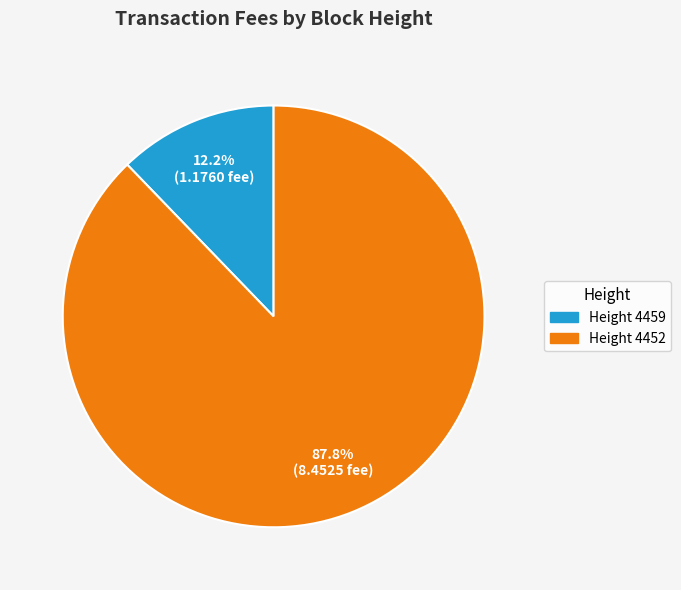

What is the smallest slice in the pie chart?

Height 4459